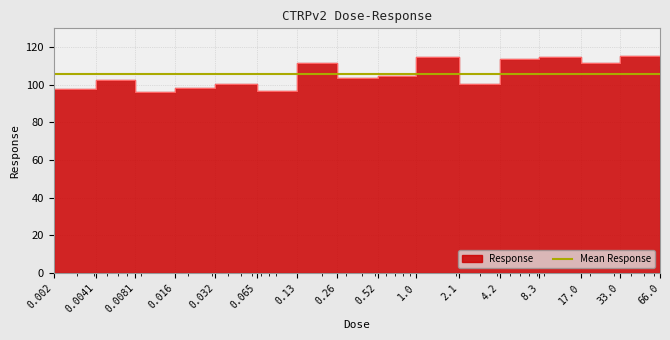

How many points are higher than both their immediate neighbors (excluding endpoints)?

6